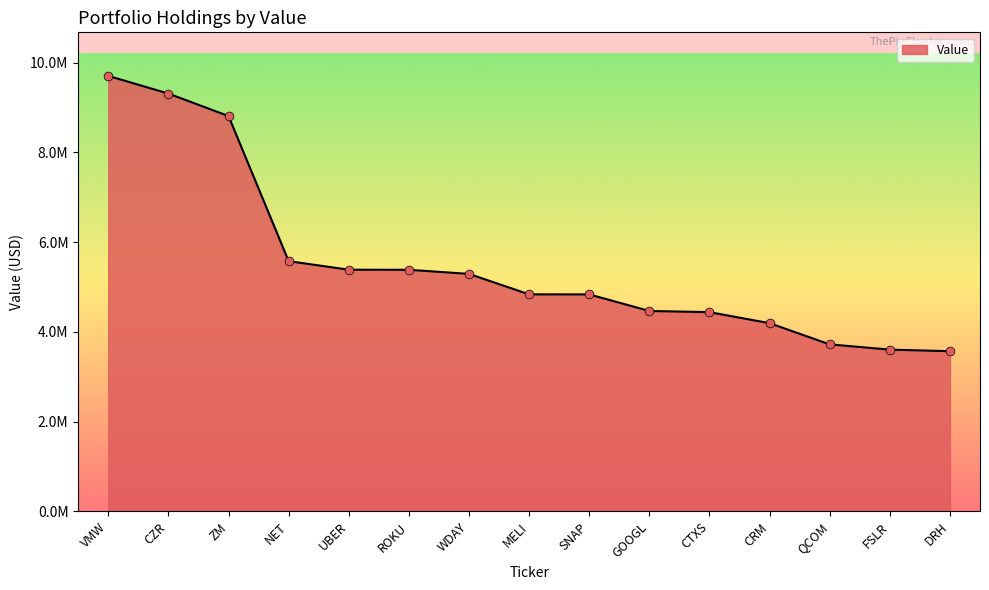

Between QCOM and FSLR, which is larger?

QCOM